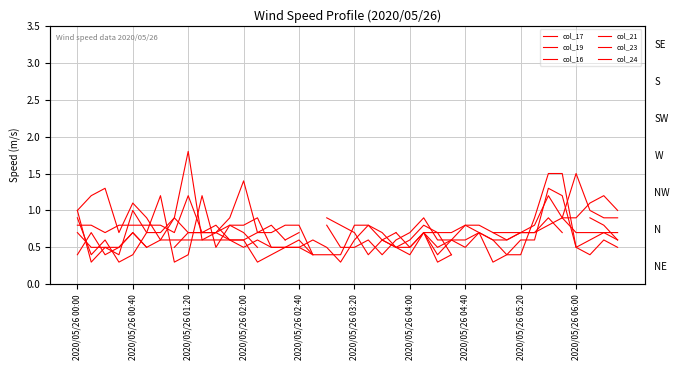

Where is the first local minimum for col_24?

2020/05/26 03:20